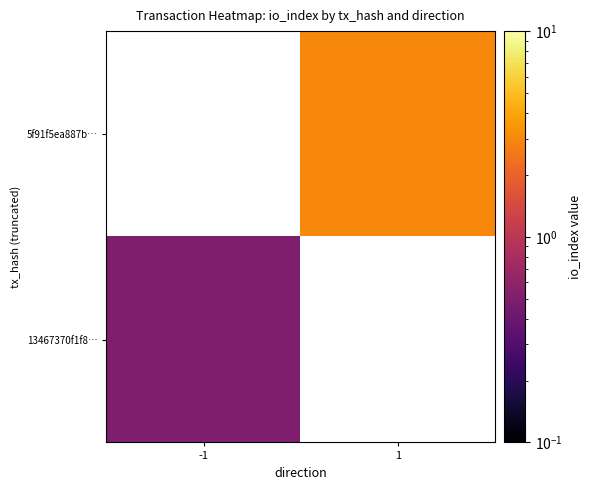

At how many categories does at least one series exceed 2?

1